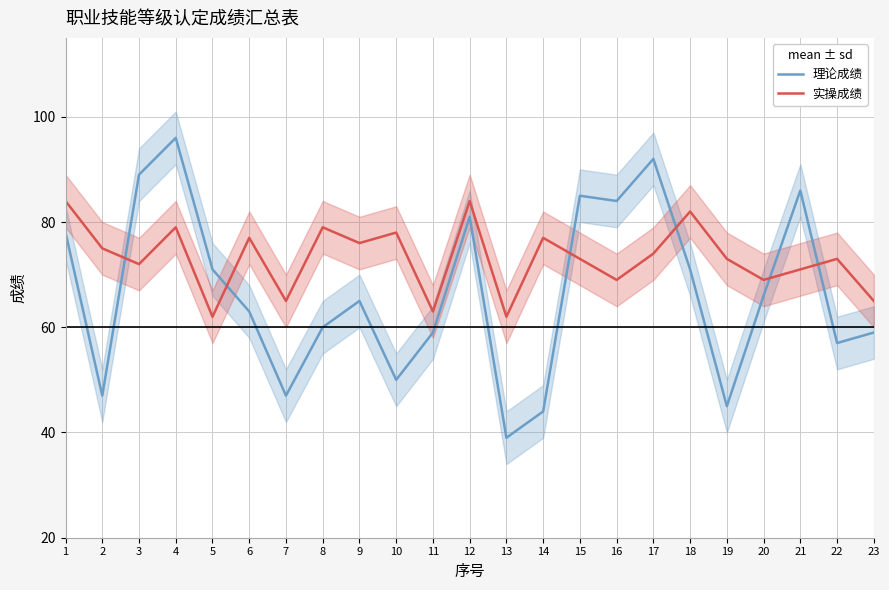

Rank the series by their maximum value, from lowest to highest.

实操成绩, 理论成绩